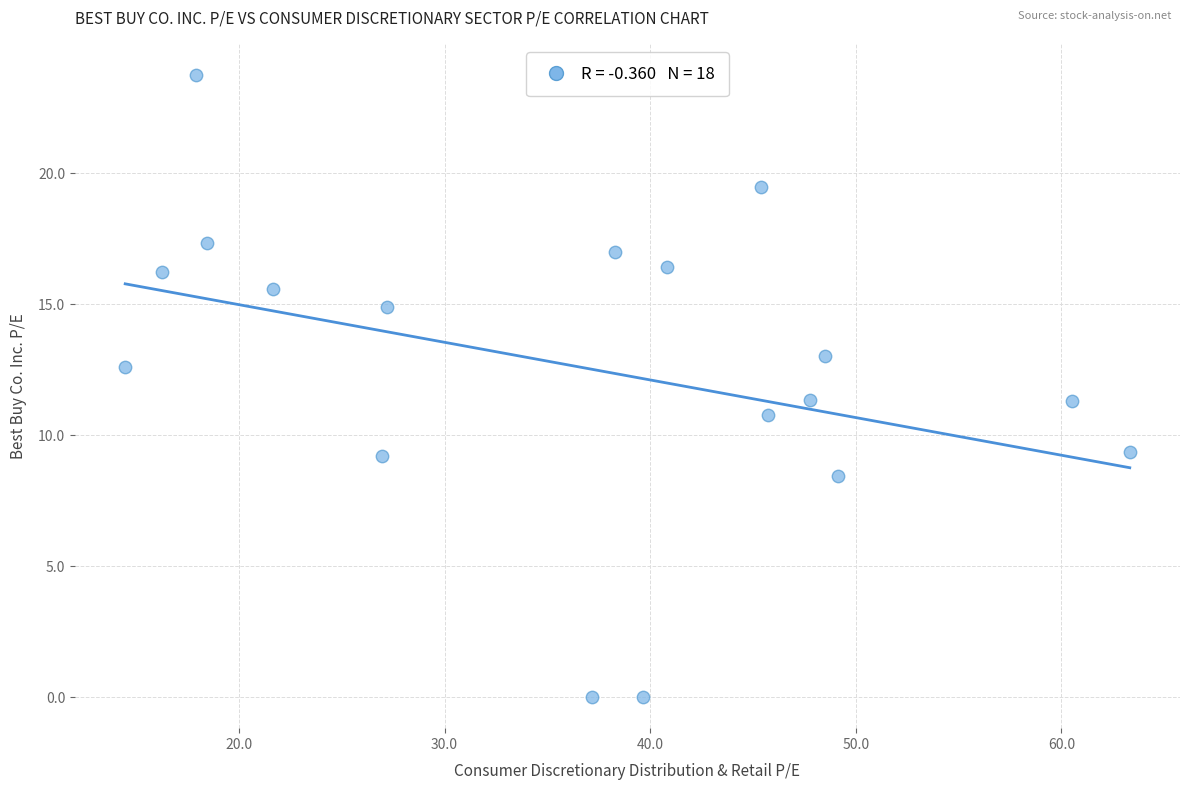

What is the range of X values (max minus min)?

48.9